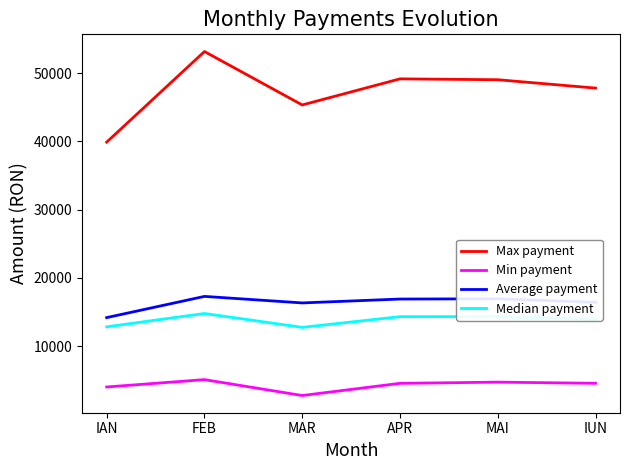

Which series has the widest spread of values?

Max payment